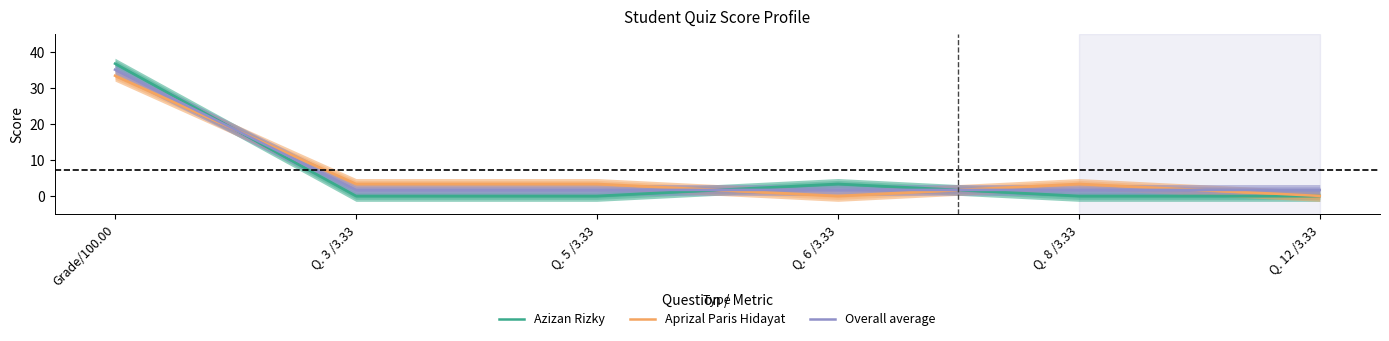

How many interior local peaks does the Aprizal Paris Hidayat series have?

1